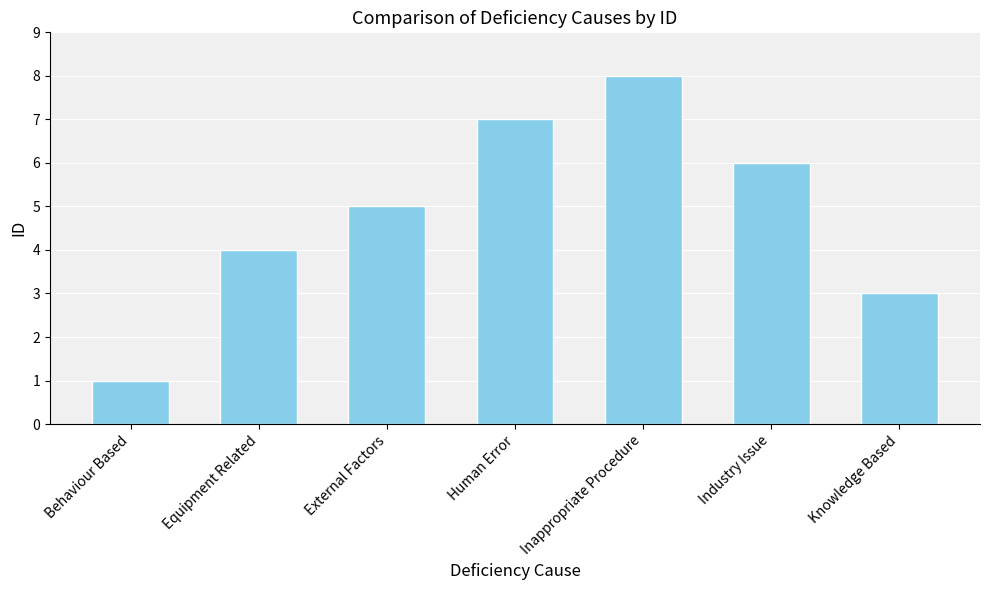

What is the approximate value at Industry Issue?

6